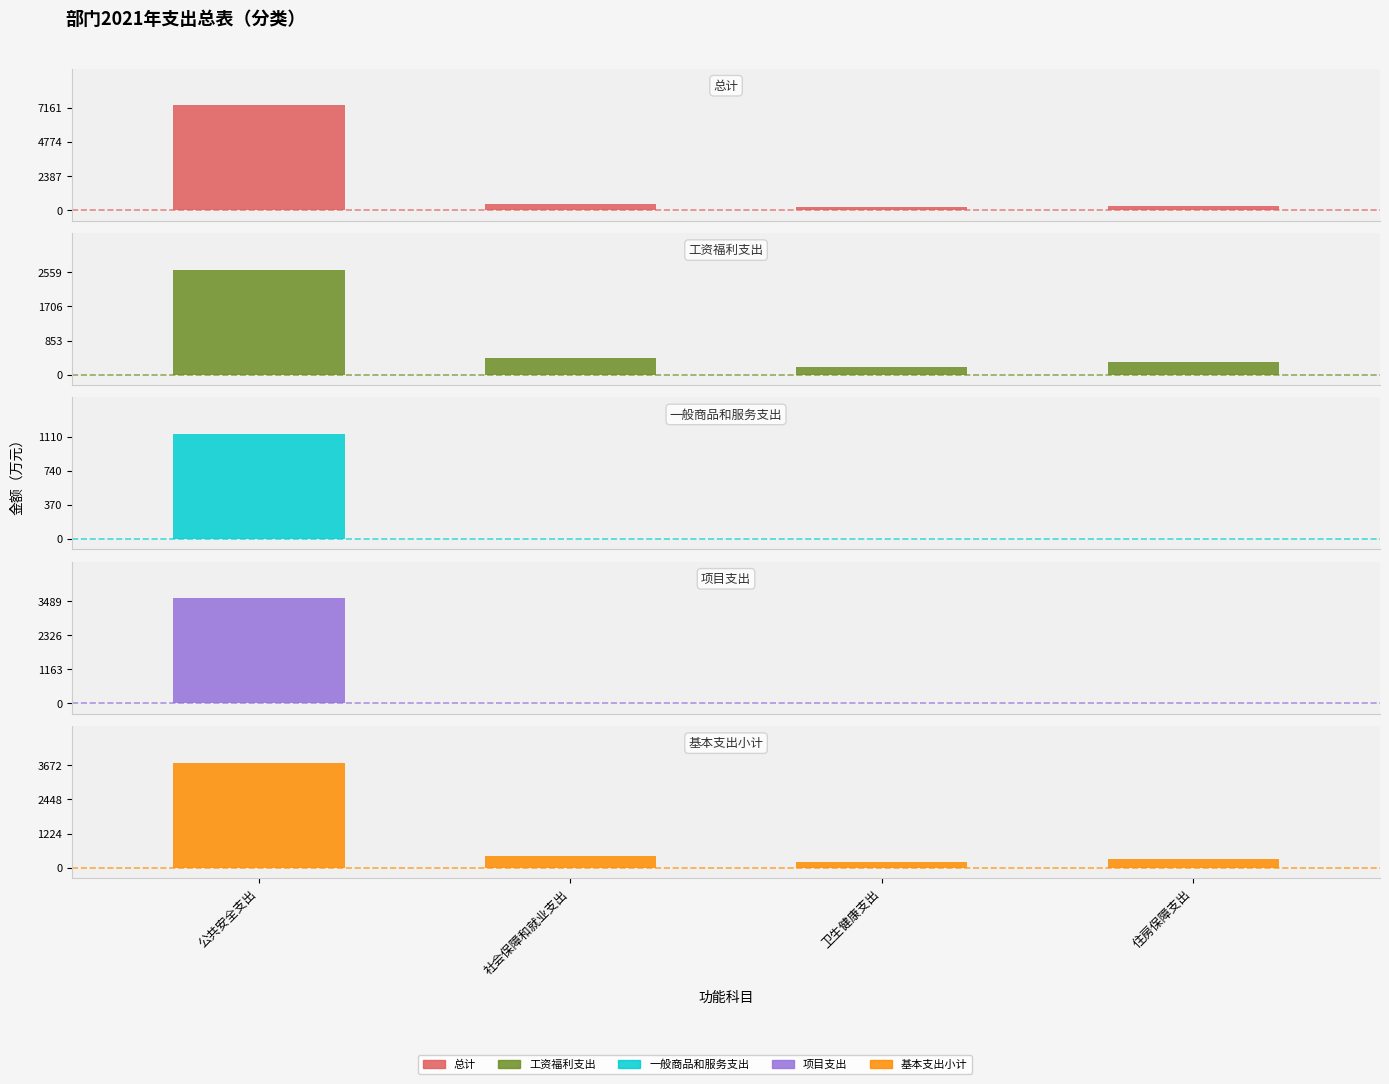

What position from the left is 卫生健康支出?

3